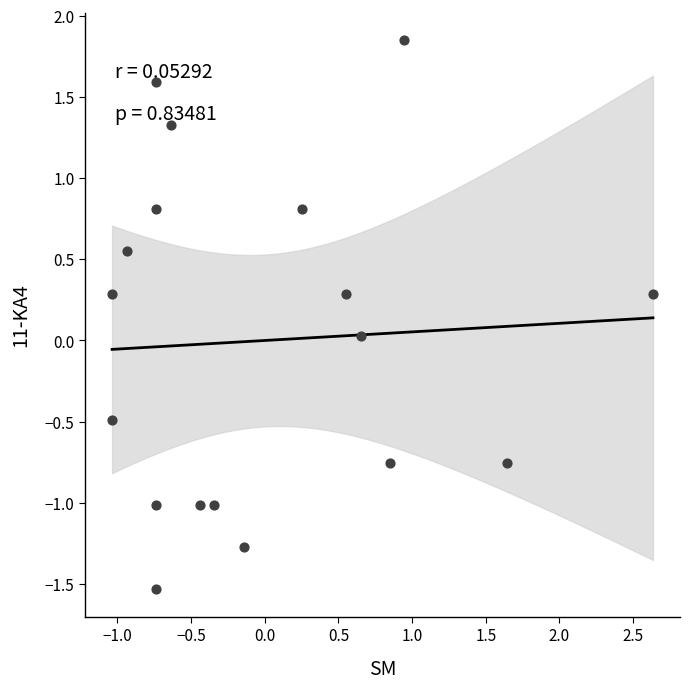

What is the range of Y values (max minus min)?

3.4